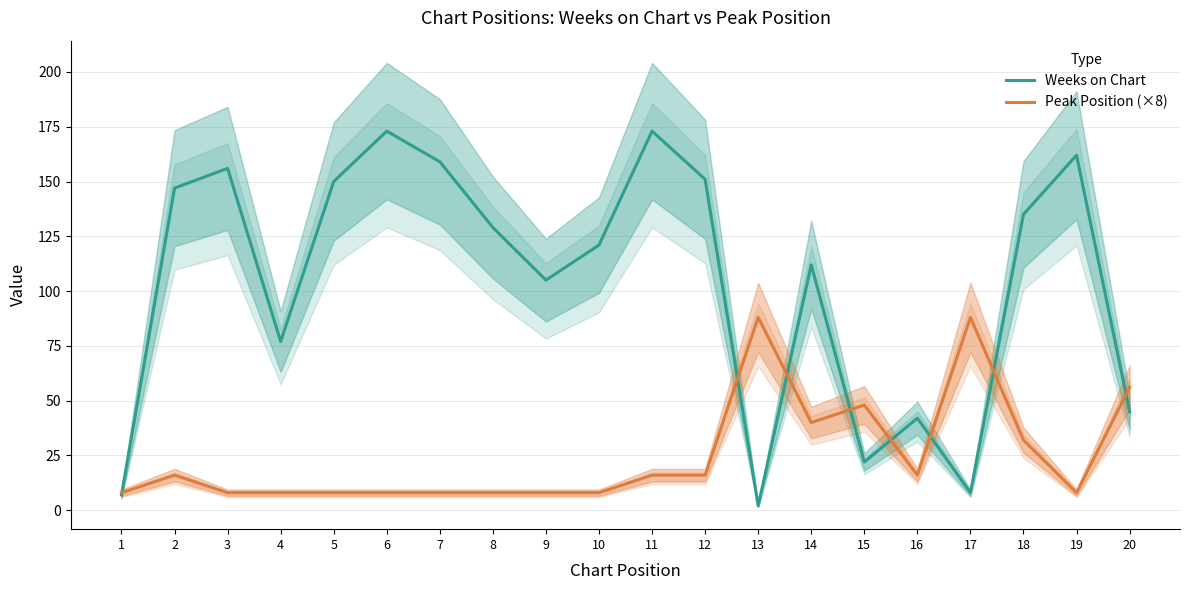

What is the difference between the highest and lowest values at 2?

131